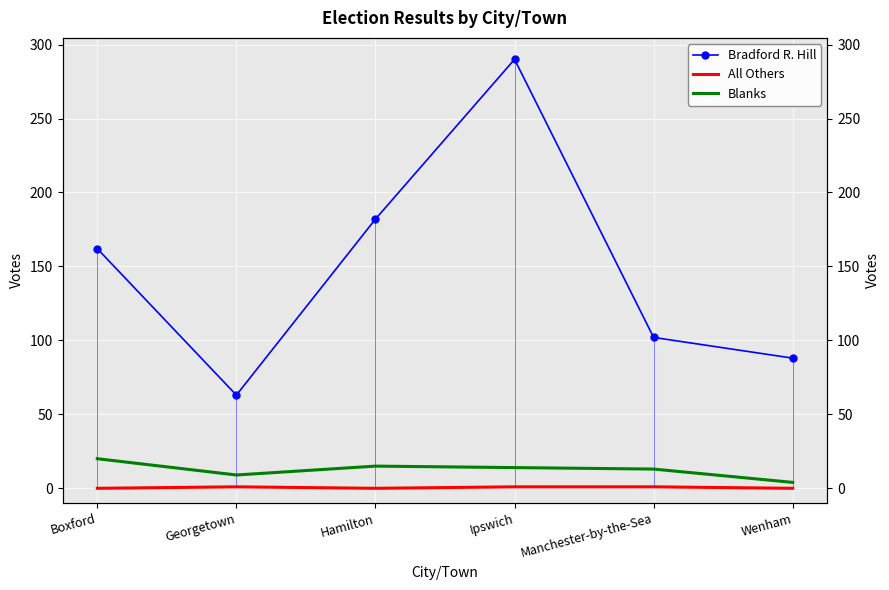

At Hamilton, list the series in order from smallest to largest.

All Others, Blanks, Bradford R. Hill